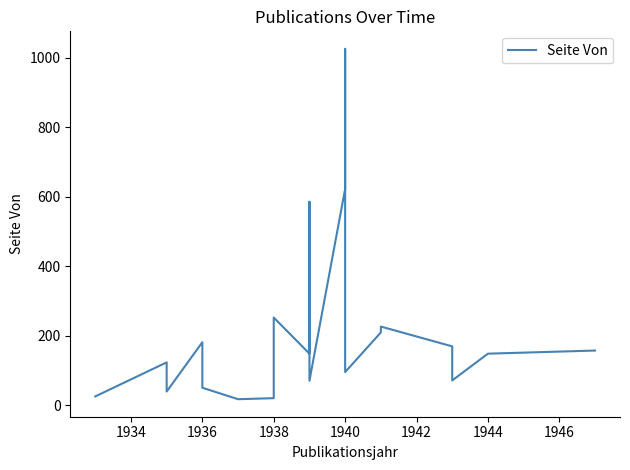

What position from the right is 12?

8